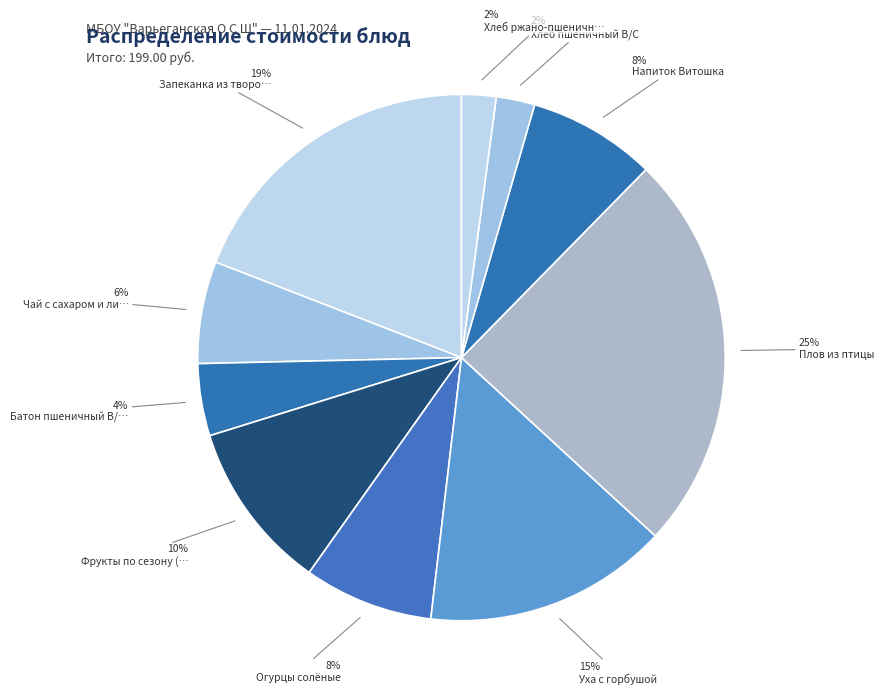

Count the number of slices in the pie.

10